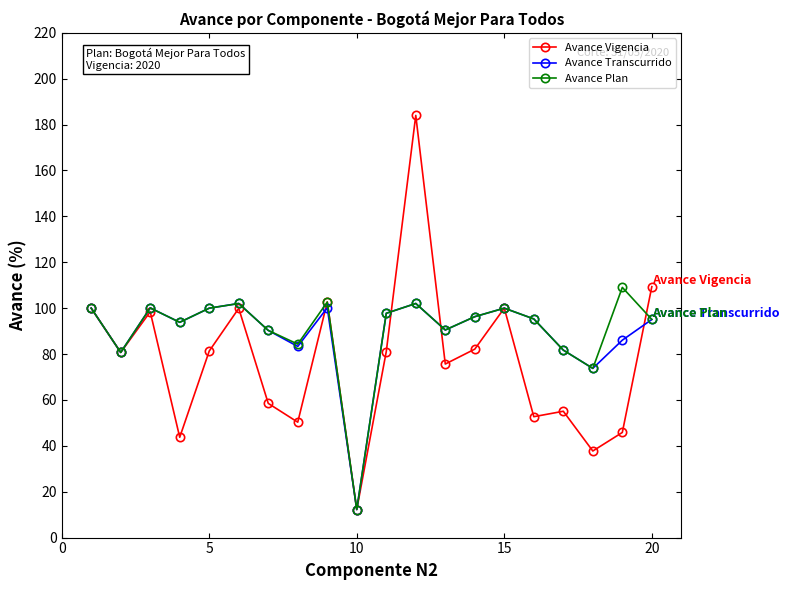

What is the highest value of the Avance Transcurrido series?

102.0